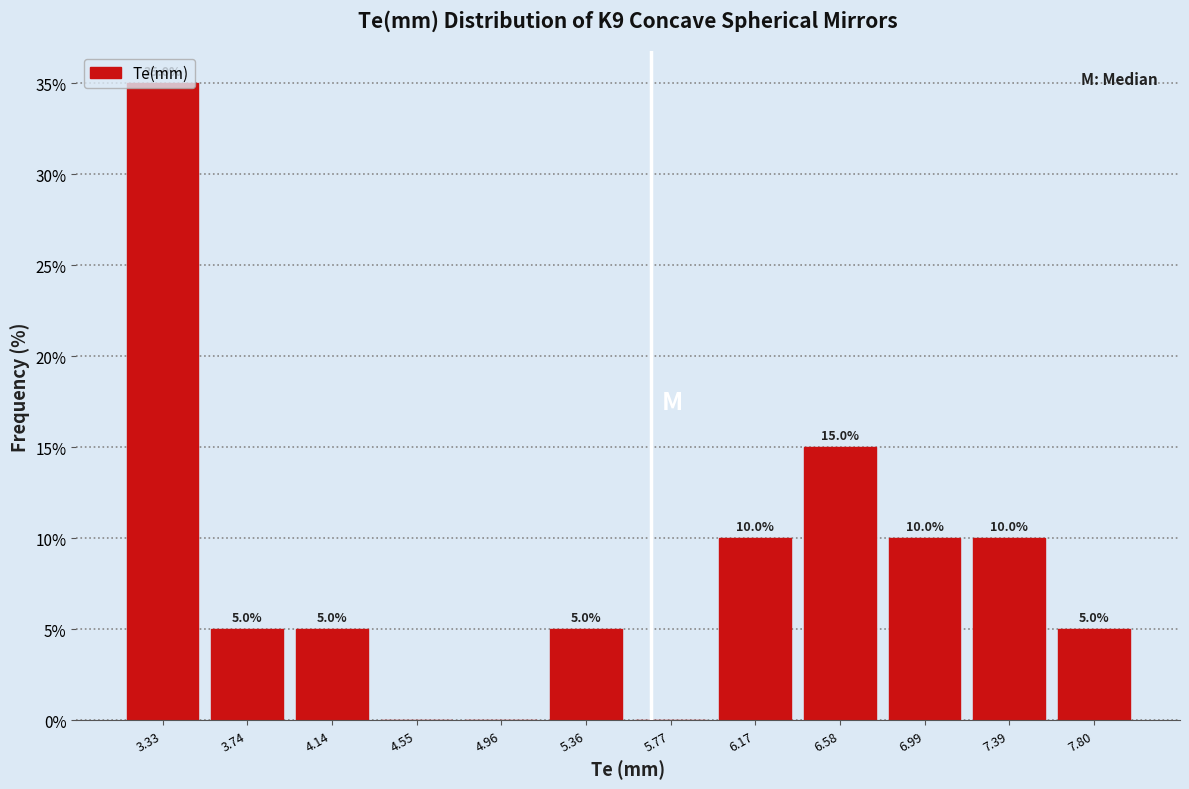

Which range on the x-axis has the tallest bar?

3.15 to 3.55